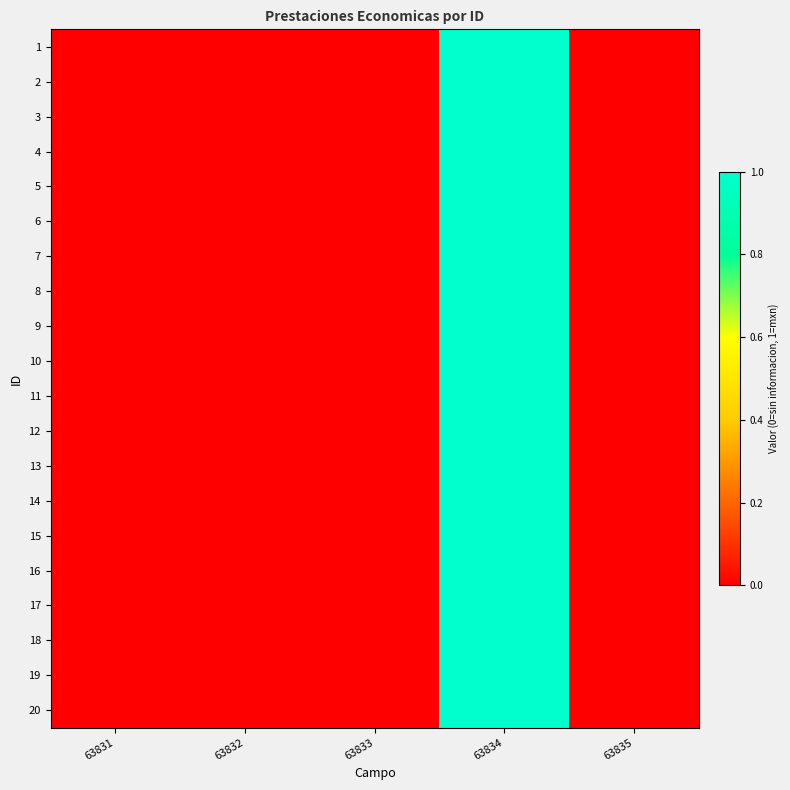

Which series has the largest total across all categories?

1